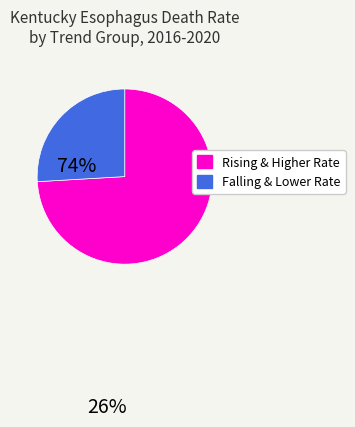

Is there any slice that represents more than half of the pie?

Yes